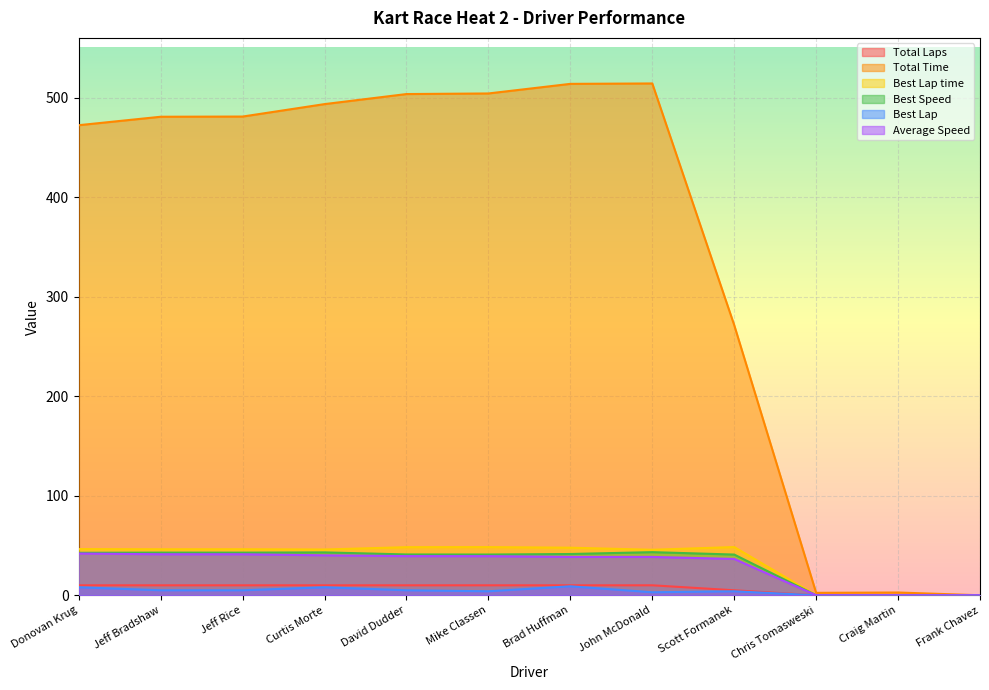

In Best Lap time, how many points are higher than both neighbors (excluding endpoints)?

3